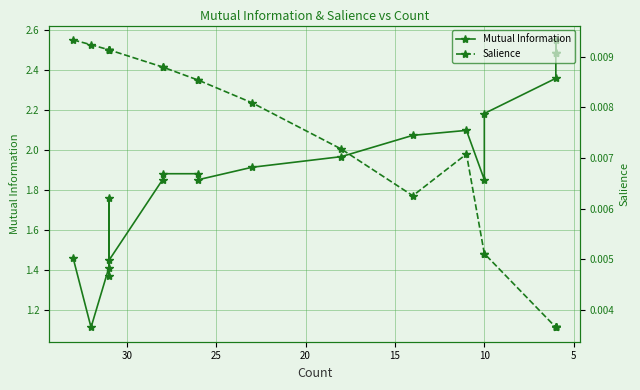

What are all the series names shown in the legend?

Mutual Information, Salience